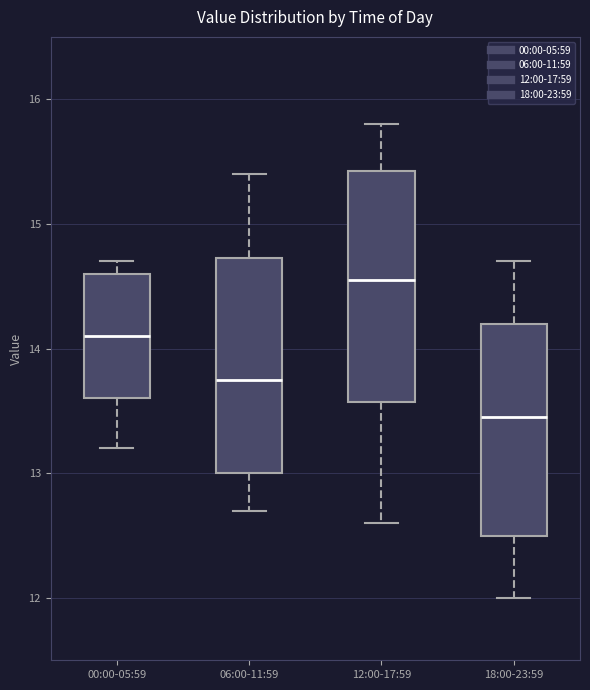

Reading left to right, read every box against the y-axis: the position of its median line, the range the box covers, and the ends of its whiskers. The values are not printed on the chart, so give them approximately, as read against the axis.

00:00-05:59: median 14.1, box 13.6 to 14.6, whiskers 13.2 to 14.7
06:00-11:59: median 13.8, box 13.0 to 14.7, whiskers 12.7 to 15.4
12:00-17:59: median 14.6, box 13.6 to 15.4, whiskers 12.6 to 15.8
18:00-23:59: median 13.5, box 12.5 to 14.2, whiskers 12.0 to 14.7